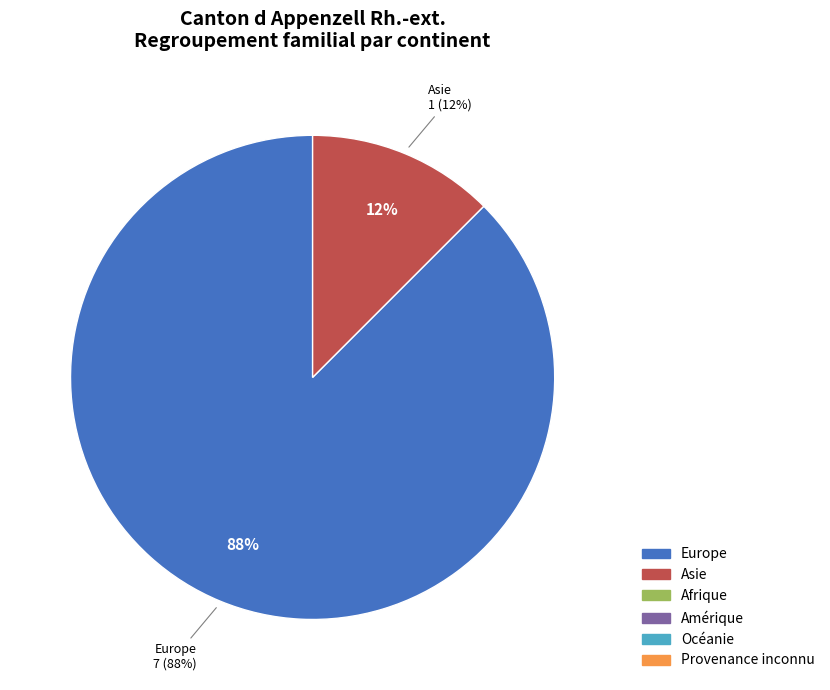

Rank the categories by value from highest to lowest.

Europe, Asie, Afrique, Amérique, Océanie, Provenance inconnu